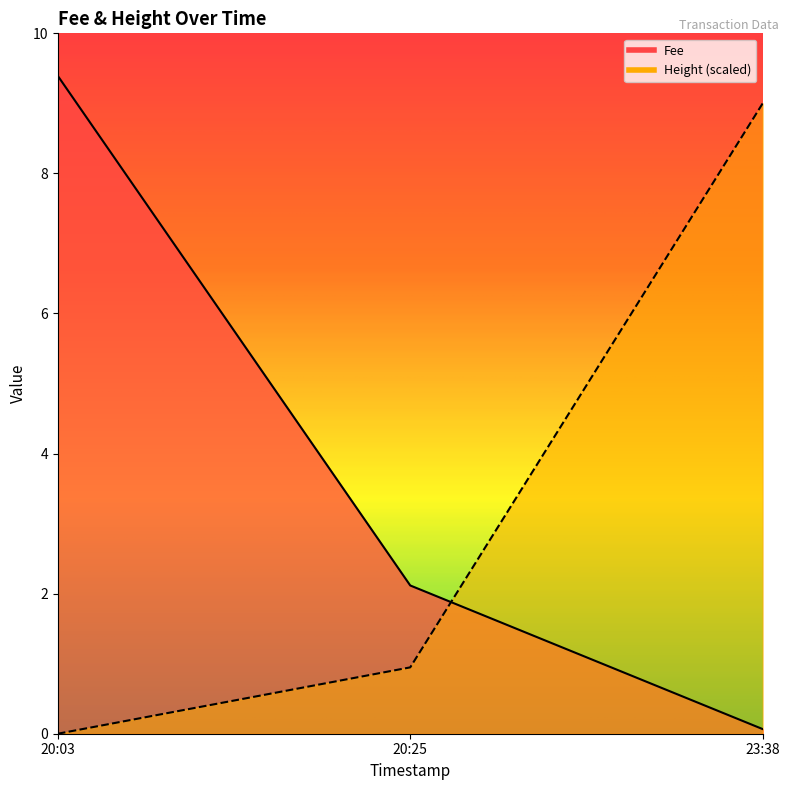

What is the difference between the maximum and minimum values in the Height series?

9.0